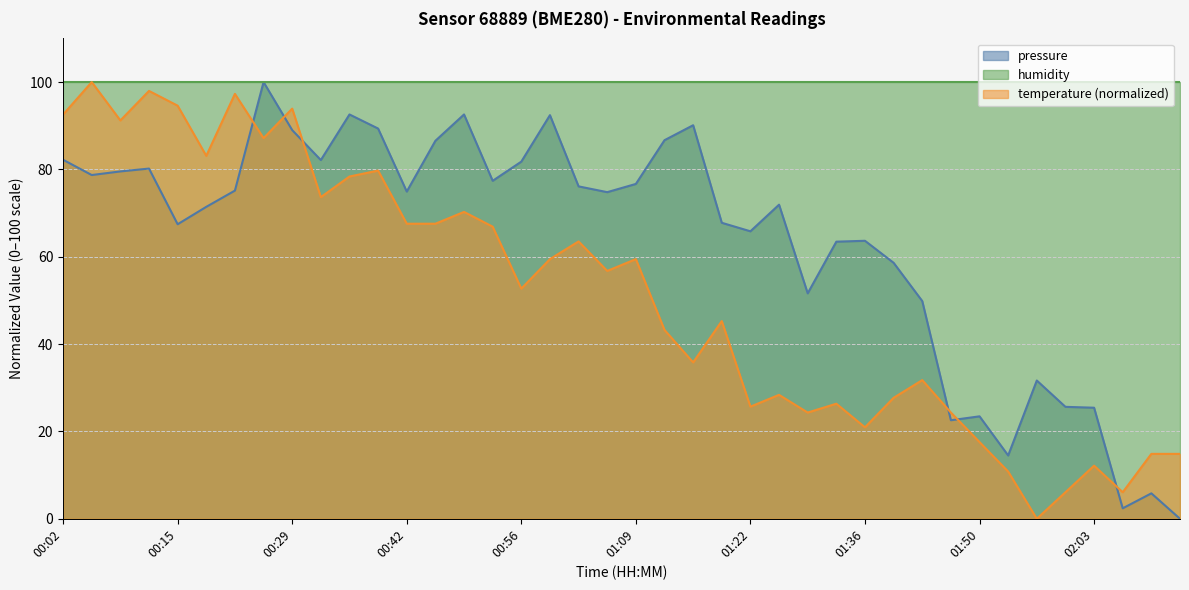

What is the value of the temperature point at the 15th from the left?

70.3